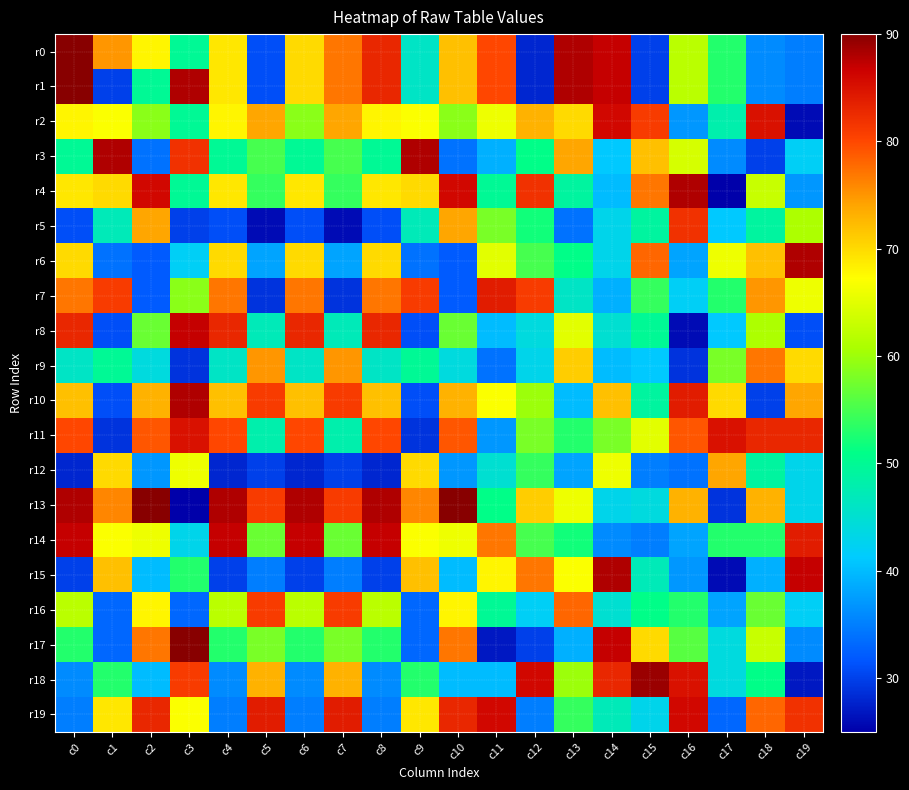

Reading left to right, what are all the values shown in this chart?

r0: c0=90	c1=75	c2=68	c3=50	c4=69	c5=31	c6=70	c7=77	c8=83	c9=46	c10=72	c11=80	c12=28	c13=88	c14=87	c15=30	c16=62	c17=53	c18=36	c19=35
r1: c0=90	c1=30	c2=50	c3=88	c4=69	c5=31	c6=70	c7=77	c8=83	c9=46	c10=72	c11=80	c12=28	c13=88	c14=87	c15=30	c16=62	c17=53	c18=36	c19=35
r2: c0=68	c1=67	c2=59	c3=50	c4=68	c5=74	c6=59	c7=74	c8=68	c9=67	c10=59	c11=66	c12=73	c13=70	c14=86	c15=81	c16=37	c17=48	c18=85	c19=26
r3: c0=50	c1=88	c2=34	c3=82	c4=50	c5=55	c6=50	c7=55	c8=50	c9=88	c10=34	c11=39	c12=51	c13=74	c14=41	c15=72	c16=64	c17=36	c18=30	c19=42
r4: c0=69	c1=70	c2=86	c3=50	c4=69	c5=54	c6=69	c7=54	c8=69	c9=70	c10=86	c11=50	c12=82	c13=49	c14=40	c15=77	c16=88	c17=25	c18=63	c19=37
r5: c0=31	c1=47	c2=74	c3=30	c4=31	c5=26	c6=31	c7=26	c8=31	c9=47	c10=74	c11=58	c12=52	c13=34	c14=43	c15=49	c16=82	c17=41	c18=49	c19=61
r6: c0=70	c1=34	c2=32	c3=42	c4=70	c5=38	c6=70	c7=38	c8=70	c9=34	c10=32	c11=65	c12=55	c13=51	c14=43	c15=78	c16=38	c17=66	c18=72	c19=88
r7: c0=77	c1=81	c2=32	c3=59	c4=77	c5=29	c6=77	c7=29	c8=77	c9=81	c10=32	c11=84	c12=81	c13=46	c14=39	c15=54	c16=42	c17=53	c18=75	c19=66
r8: c0=83	c1=31	c2=57	c3=87	c4=83	c5=47	c6=83	c7=47	c8=83	c9=31	c10=57	c11=40	c12=44	c13=65	c14=45	c15=50	c16=26	c17=41	c18=61	c19=31
r9: c0=46	c1=50	c2=44	c3=29	c4=46	c5=75	c6=46	c7=75	c8=46	c9=50	c10=44	c11=34	c12=43	c13=71	c14=40	c15=41	c16=29	c17=58	c18=77	c19=70
r10: c0=72	c1=31	c2=73	c3=88	c4=72	c5=81	c6=72	c7=81	c8=72	c9=31	c10=73	c11=67	c12=60	c13=40	c14=72	c15=49	c16=84	c17=70	c18=30	c19=74
r11: c0=80	c1=29	c2=79	c3=85	c4=80	c5=48	c6=80	c7=48	c8=80	c9=29	c10=79	c11=37	c12=58	c13=53	c14=58	c15=65	c16=79	c17=85	c18=83	c19=83
r12: c0=28	c1=70	c2=37	c3=66	c4=28	c5=30	c6=28	c7=30	c8=28	c9=70	c10=37	c11=45	c12=54	c13=38	c14=66	c15=35	c16=34	c17=74	c18=49	c19=43
r13: c0=88	c1=76	c2=90	c3=25	c4=88	c5=81	c6=88	c7=81	c8=88	c9=76	c10=90	c11=51	c12=71	c13=66	c14=43	c15=44	c16=73	c17=29	c18=73	c19=43
r14: c0=87	c1=67	c2=66	c3=43	c4=87	c5=57	c6=87	c7=57	c8=87	c9=67	c10=66	c11=77	c12=55	c13=52	c14=36	c15=35	c16=38	c17=53	c18=53	c19=84
r15: c0=30	c1=72	c2=40	c3=53	c4=30	c5=35	c6=30	c7=35	c8=30	c9=72	c10=40	c11=68	c12=77	c13=67	c14=88	c15=47	c16=37	c17=26	c18=39	c19=87
r16: c0=62	c1=33	c2=68	c3=33	c4=62	c5=81	c6=62	c7=81	c8=62	c9=33	c10=68	c11=50	c12=42	c13=78	c14=45	c15=51	c16=53	c17=38	c18=57	c19=42
r17: c0=53	c1=33	c2=77	c3=90	c4=53	c5=58	c6=53	c7=58	c8=53	c9=33	c10=77	c11=27	c12=30	c13=39	c14=87	c15=70	c16=56	c17=44	c18=63	c19=36
r18: c0=36	c1=53	c2=40	c3=81	c4=36	c5=73	c6=36	c7=73	c8=36	c9=53	c10=40	c11=40	c12=86	c13=60	c14=83	c15=89	c16=85	c17=44	c18=51	c19=27
r19: c0=35	c1=69	c2=83	c3=67	c4=35	c5=84	c6=35	c7=84	c8=35	c9=69	c10=83	c11=86	c12=35	c13=54	c14=47	c15=43	c16=86	c17=33	c18=78	c19=82